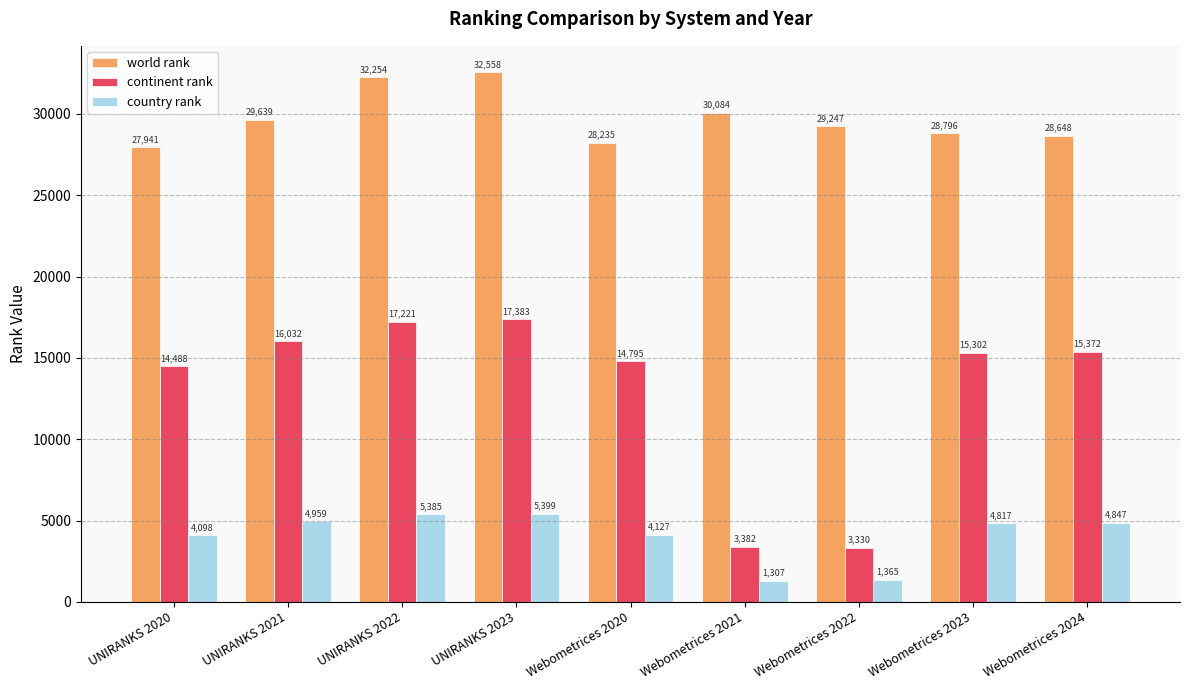

List the labels in order of world rank value, largest first.

UNIRANKS 2023, UNIRANKS 2022, Webometrices 2021, UNIRANKS 2021, Webometrices 2022, Webometrices 2023, Webometrices 2024, Webometrices 2020, UNIRANKS 2020